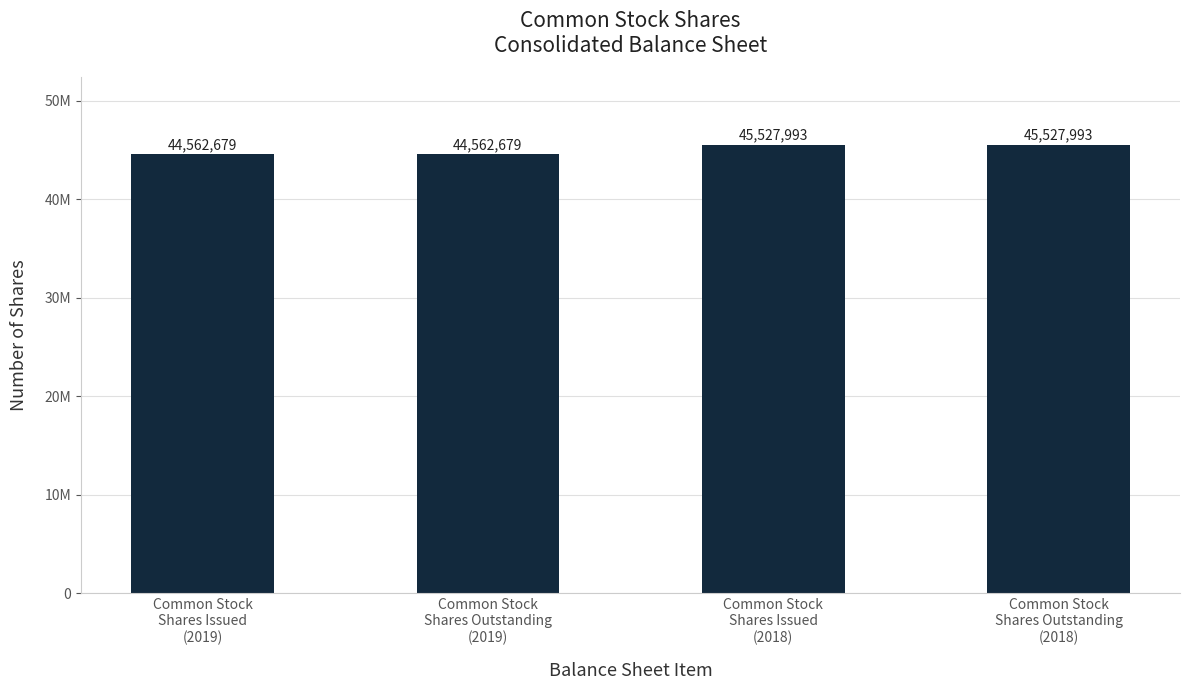

True or false: the data shows 45527993 at Common Stock
Shares Issued
(2018).

True